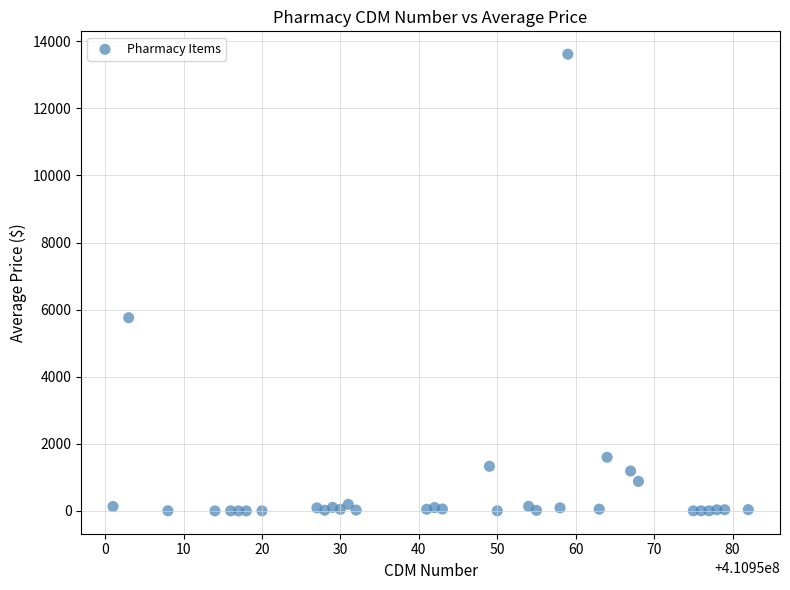

What is the range of X values (max minus min)?

81.0